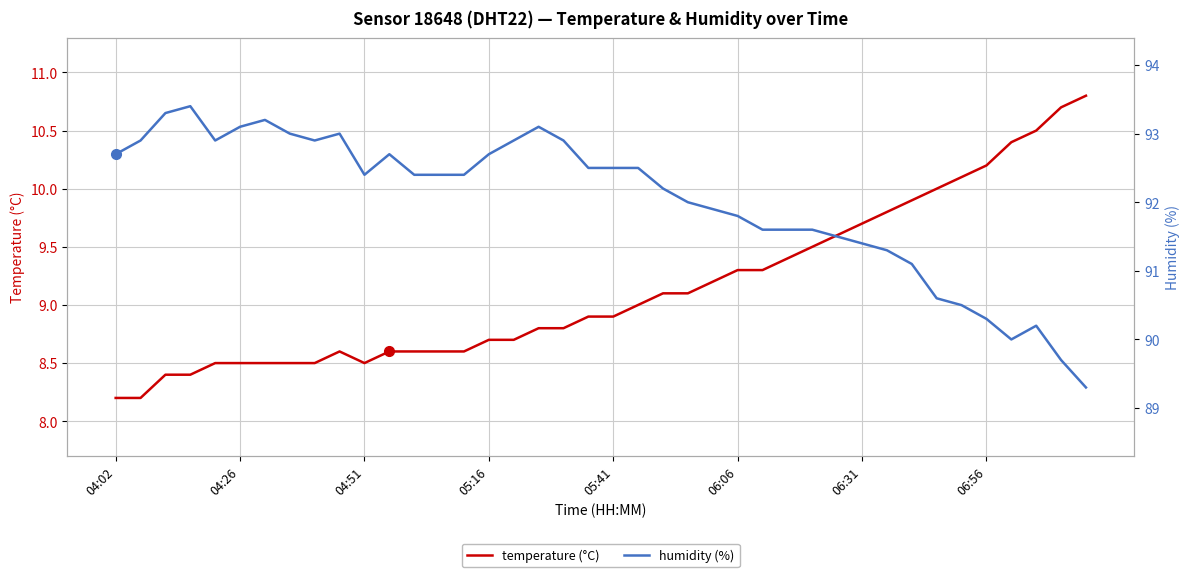

What is the highest value of the temperature (°C) series?

10.8